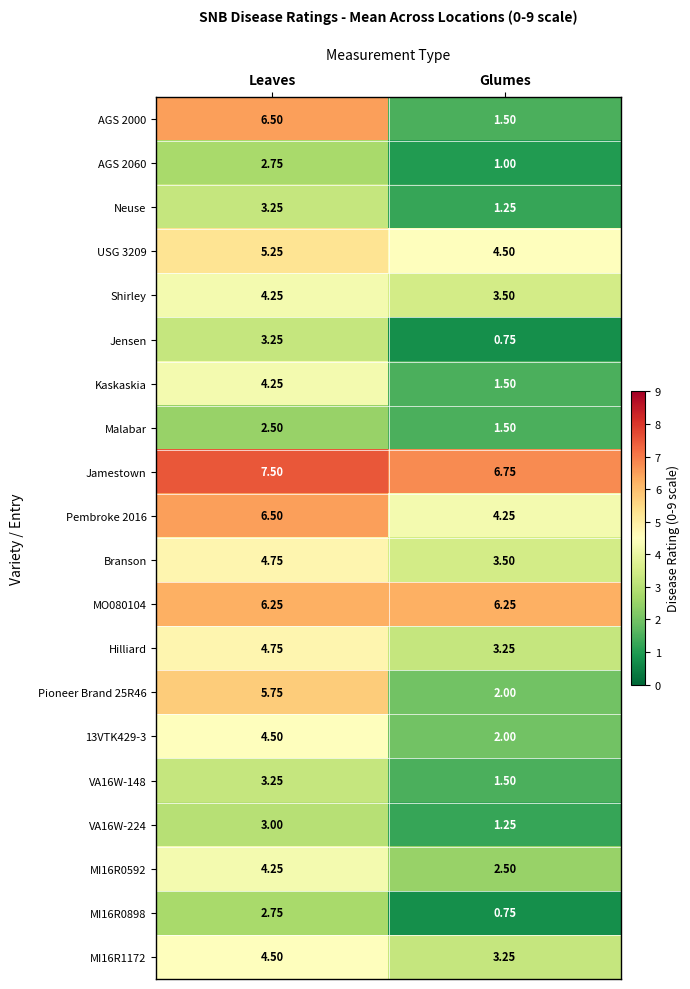

Rank the categories by AGS 2000 value from highest to lowest.

Leaves, Glumes